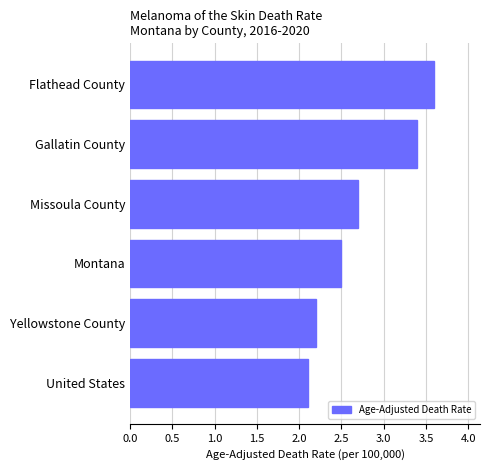

The value at United States is 2.1. True or false?

True